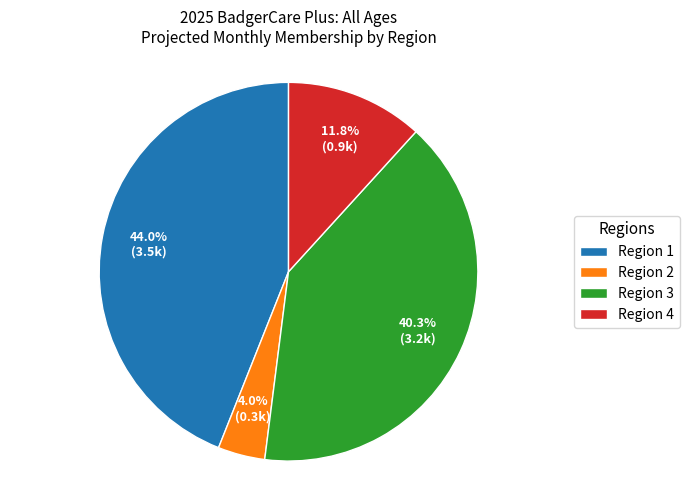

Which has a higher value, Region 2 or Region 3?

Region 3